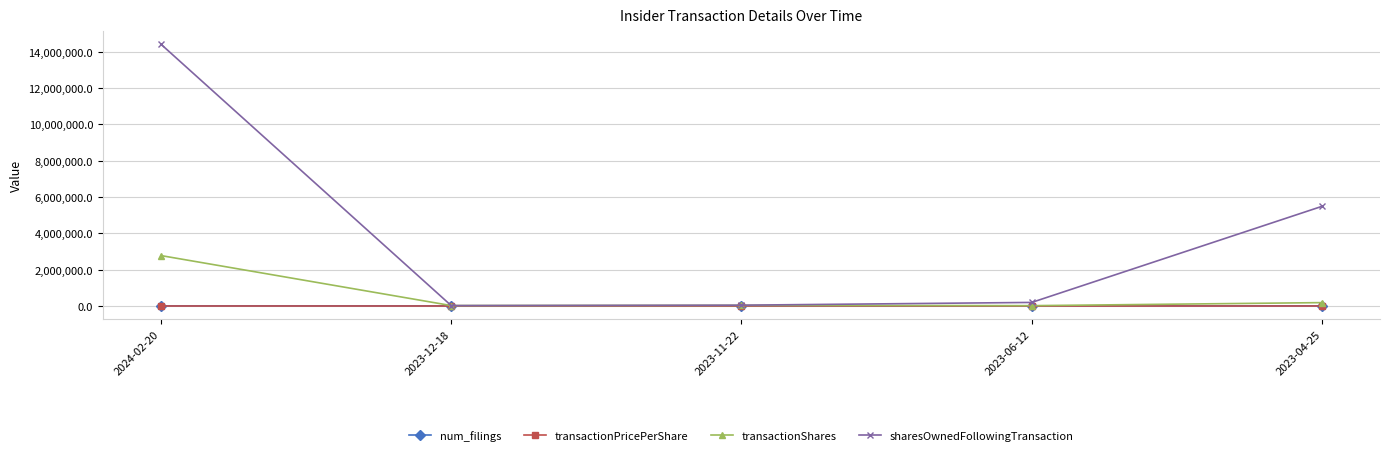

What position from the left is 2023-11-22?

3